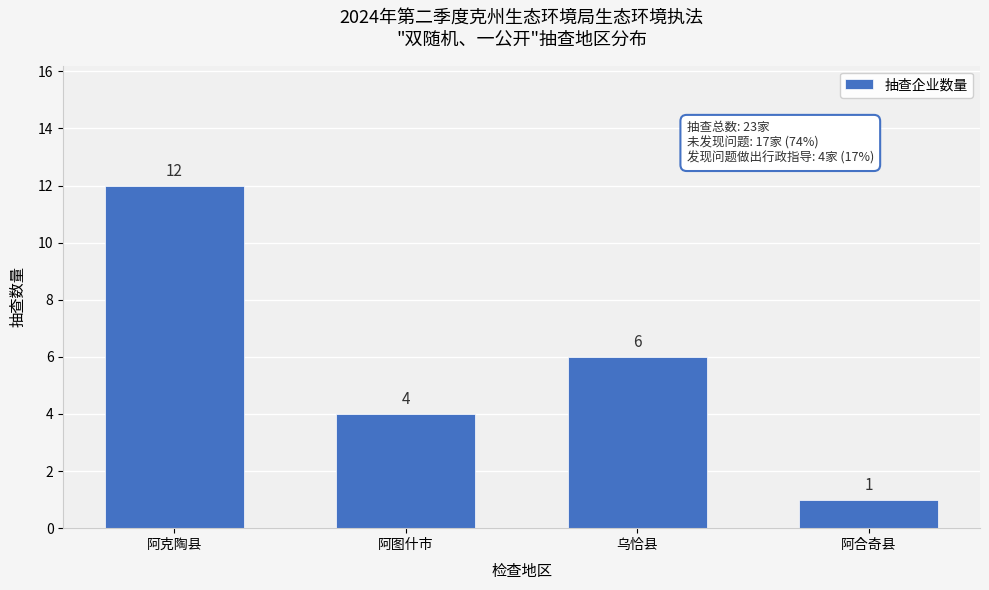

Reading left to right, transcribe all the data shown in this chart.

阿克陶县=12	阿图什市=4	乌恰县=6	阿合奇县=1